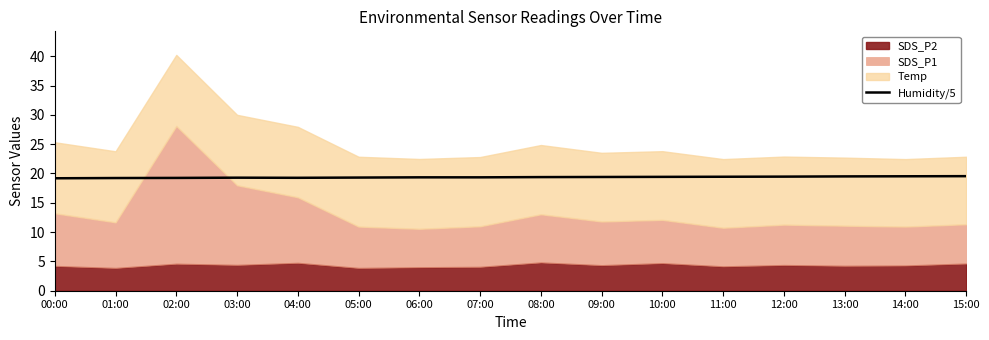

What is the difference between the maximum and minimum values?

0.4